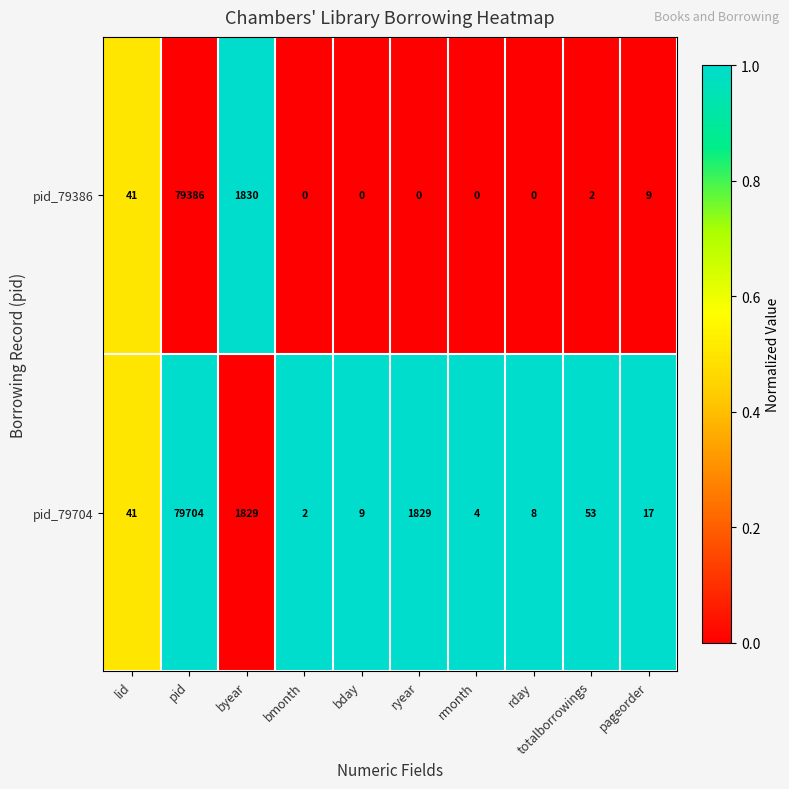

The value of pid_79704 at rmonth is 7. True or false?

False